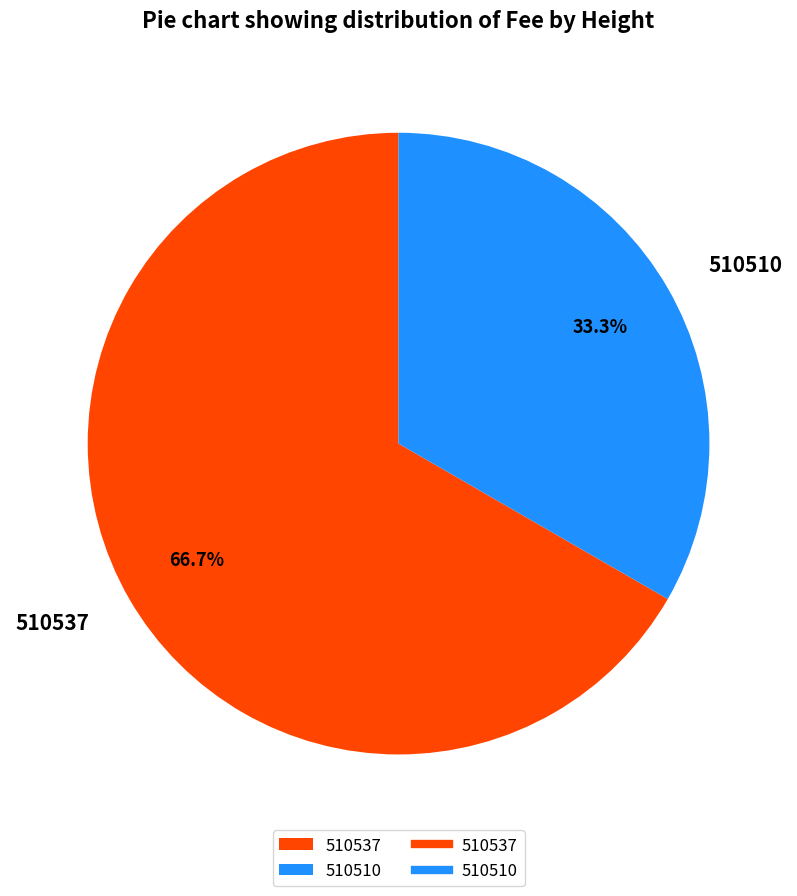

To the nearest percent, what is the difference between the 510537 and 510510 slice percentages?

33%